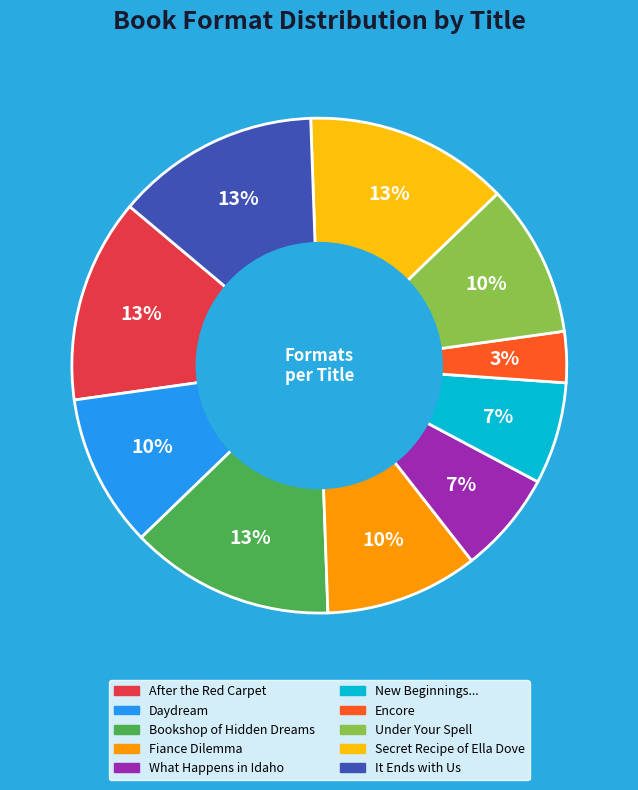

To the nearest percent, what is the average slice percentage?

10%